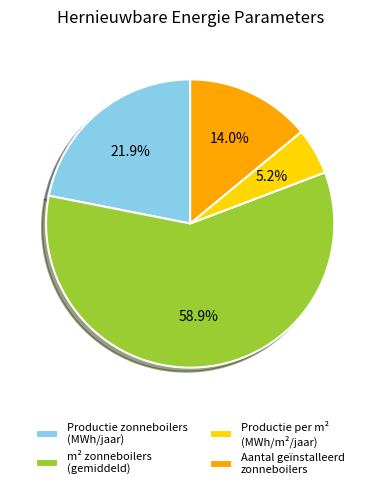

How many segments does this pie chart have?

4